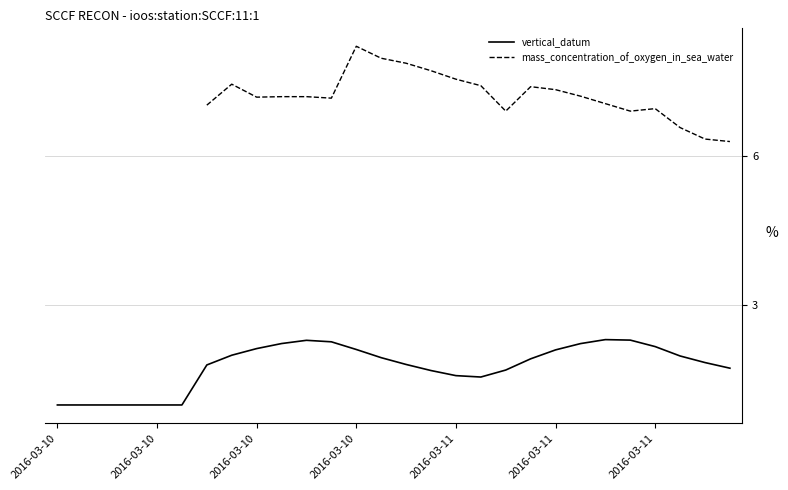

Which label corresponds to the smallest value in the chart?

2016-03-10